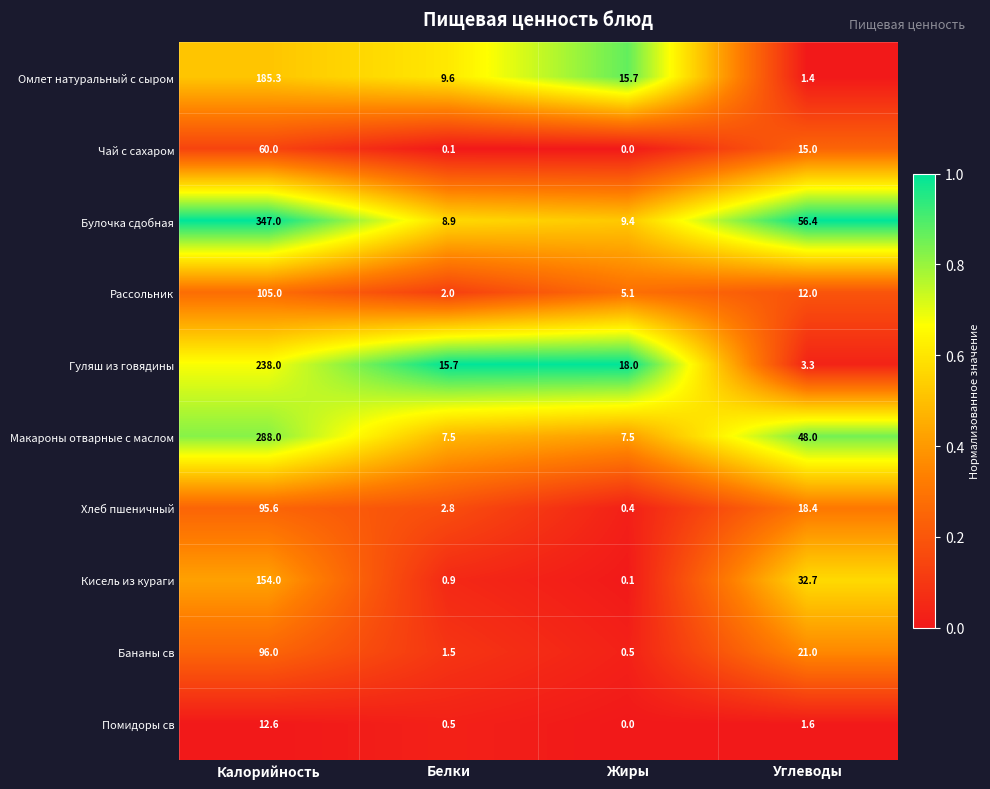

How many categories are shown in the chart?

4